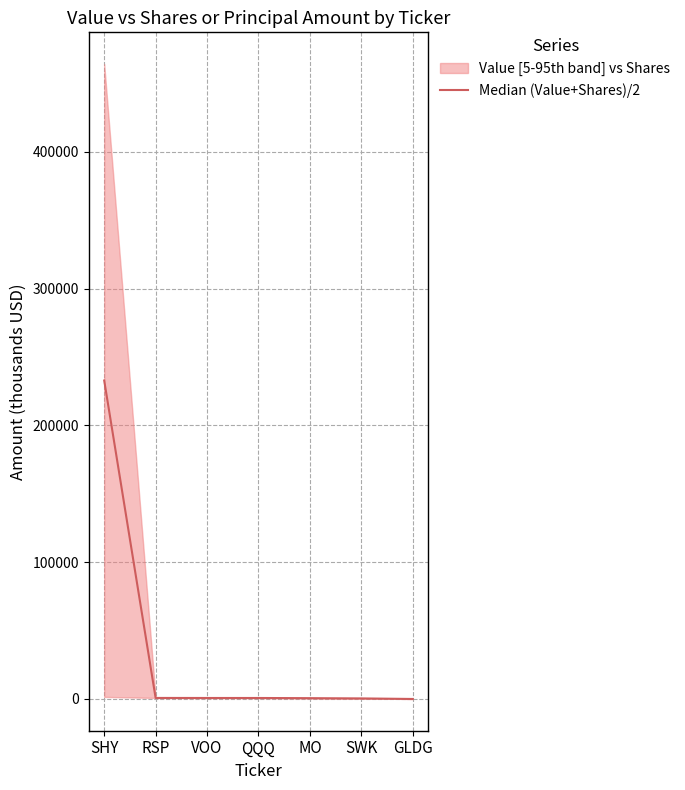

The value at RSP is 1016.4. True or false?

False